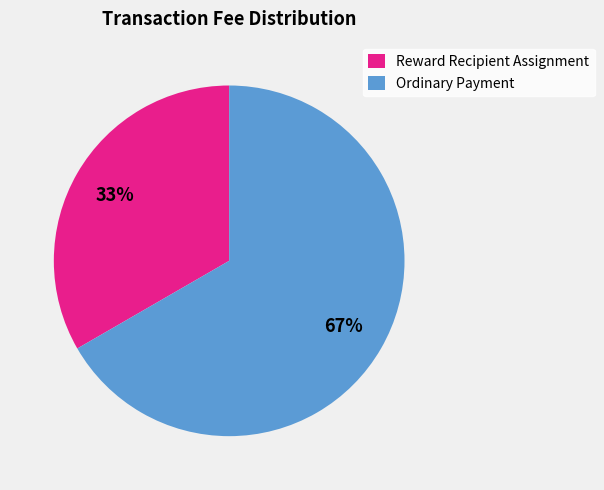

How many slices are in this pie chart?

2